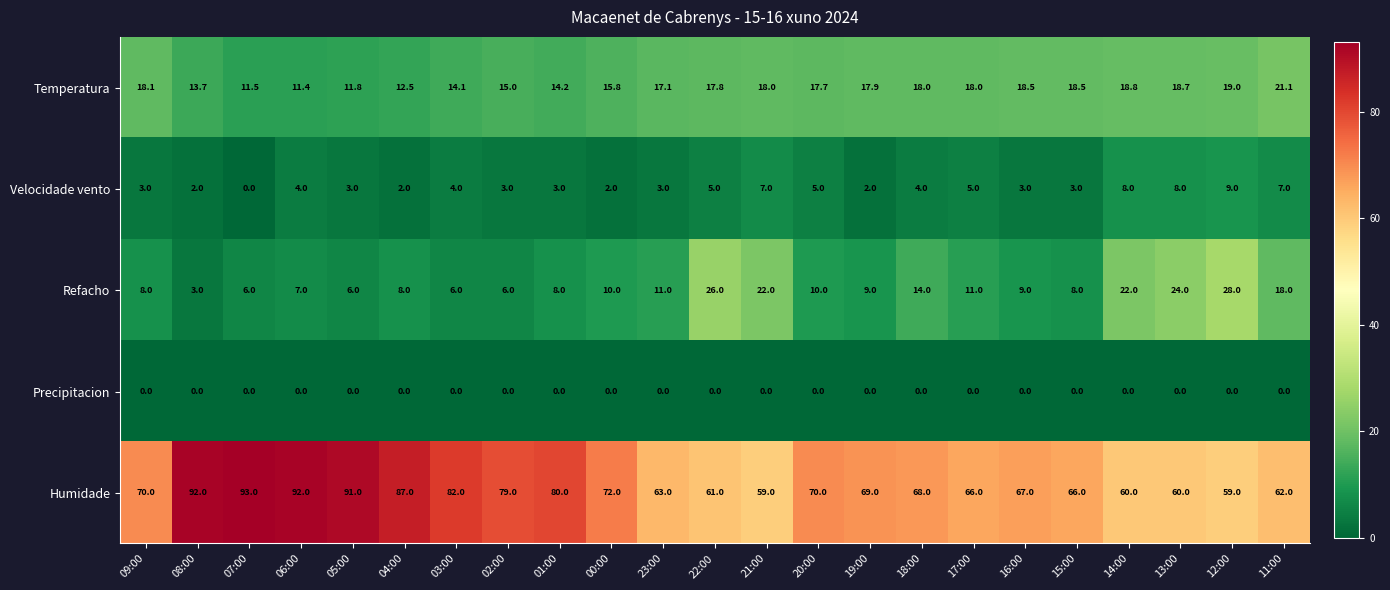

Which series has the widest spread of values?

Humidade